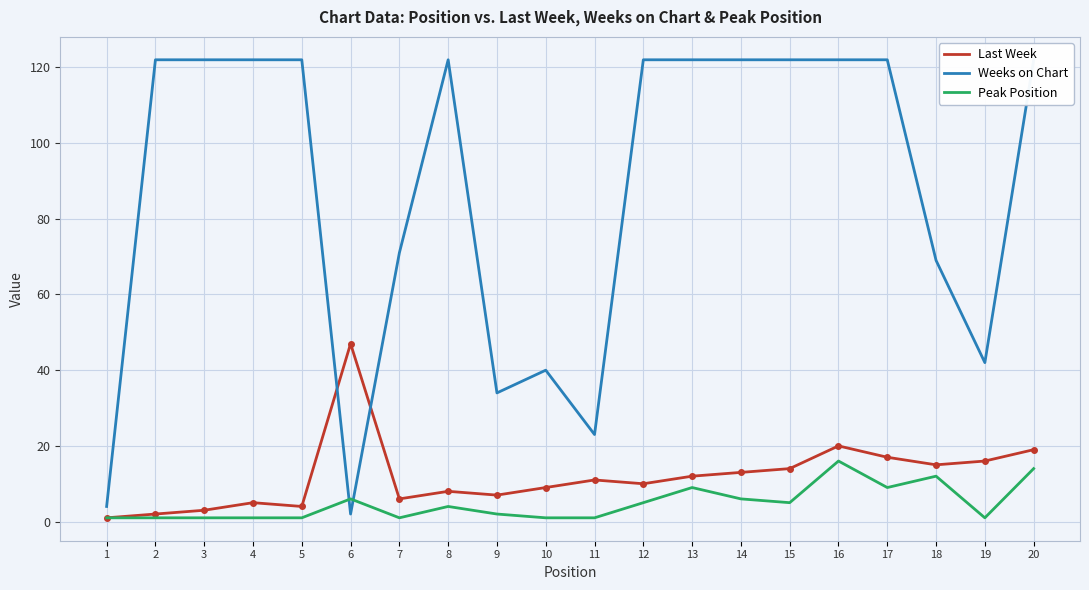

What is the difference between the Peak Position values at 9 and 2?

1